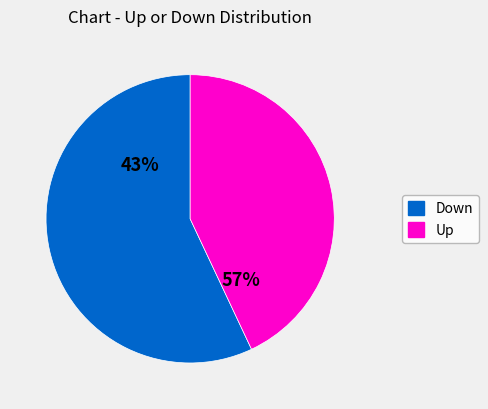

Rank the categories by value from highest to lowest.

down, up